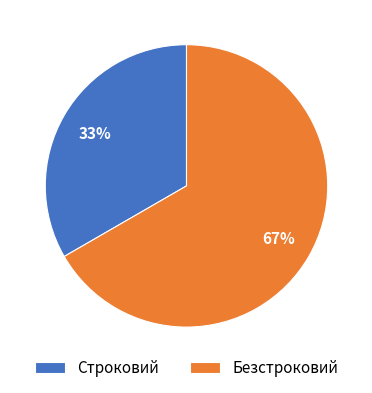

Which has a higher value, Безстроковий or Строковий?

Безстроковий